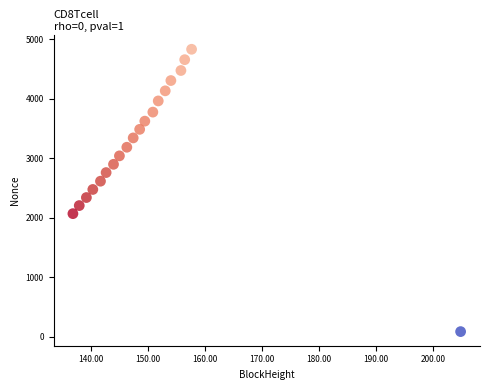

What is the range of Y values (max minus min)?

4749